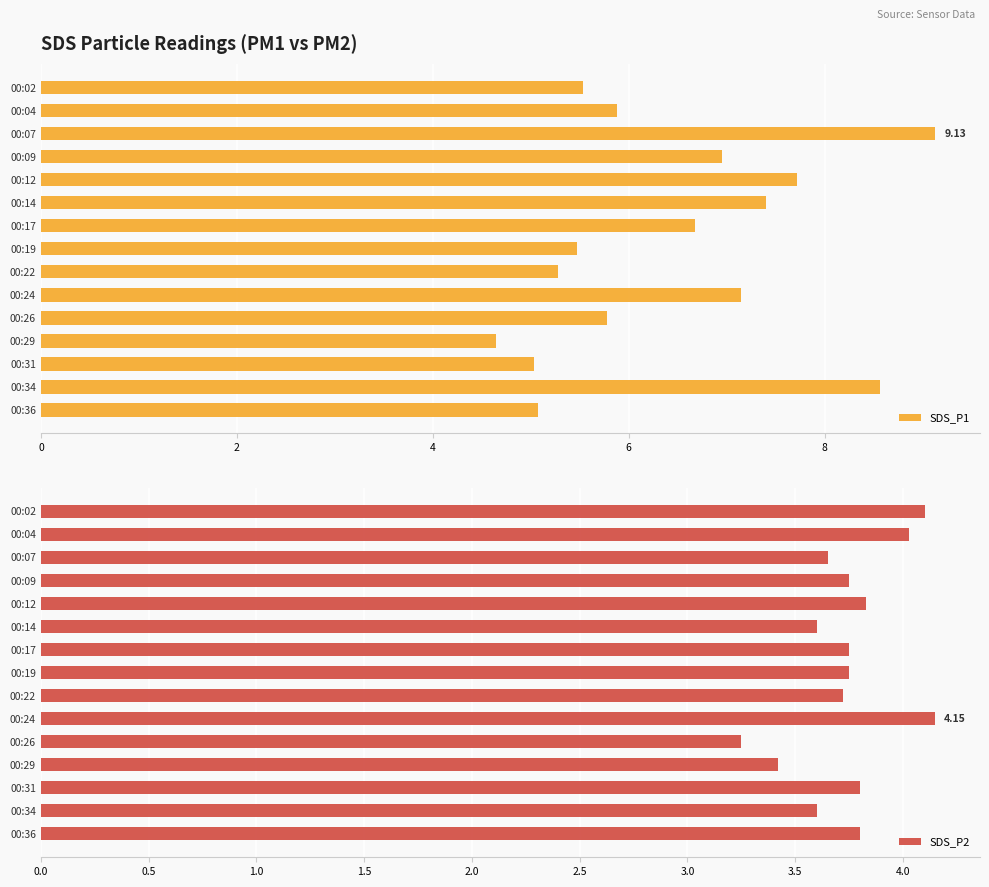

What is the lowest value of the SDS_P2 series?

3.2